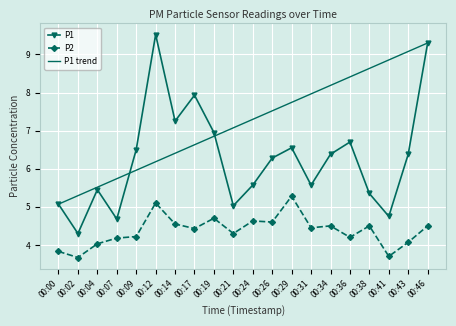

The value of P1 at 00:07 is 4.7. True or false?

True